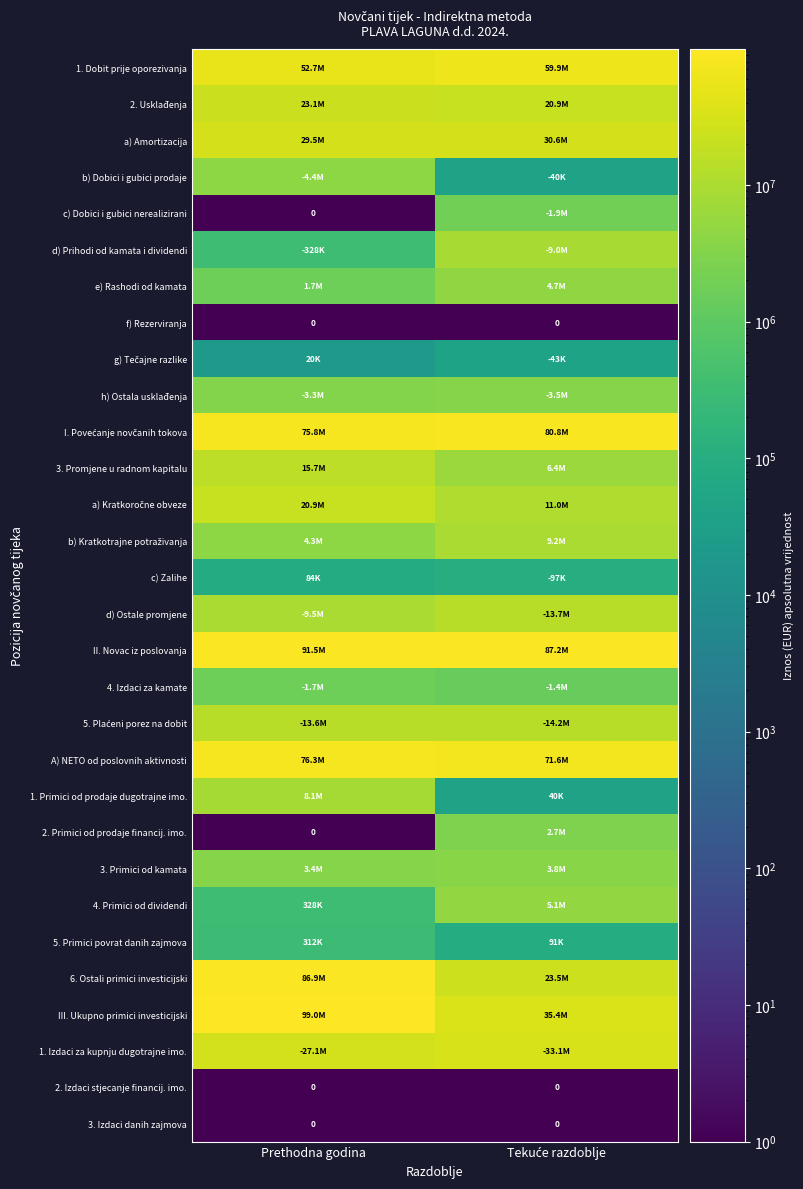

The f) Rezerviranja series shows 0 at Prethodna godina. True or false?

True